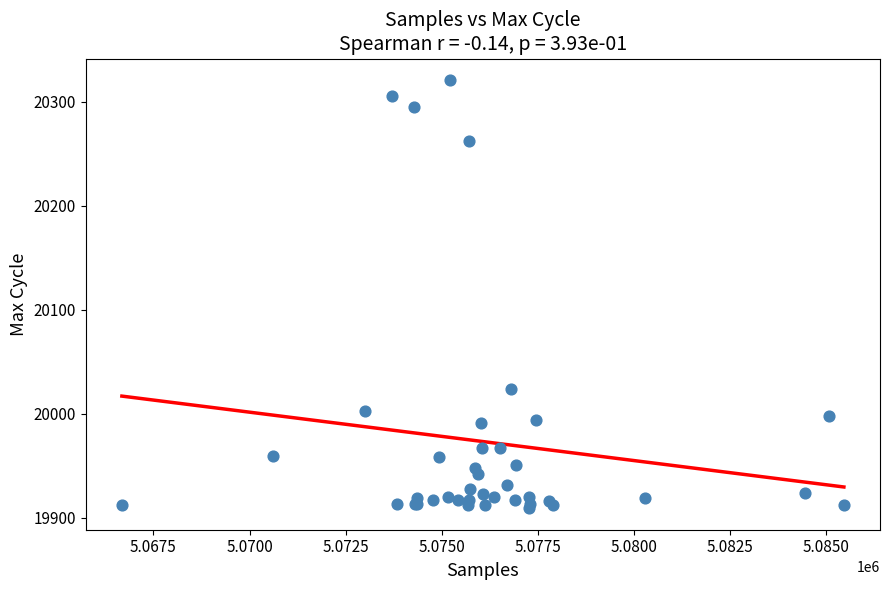

What Y value in the scatter plot is closest to 20115?

20024